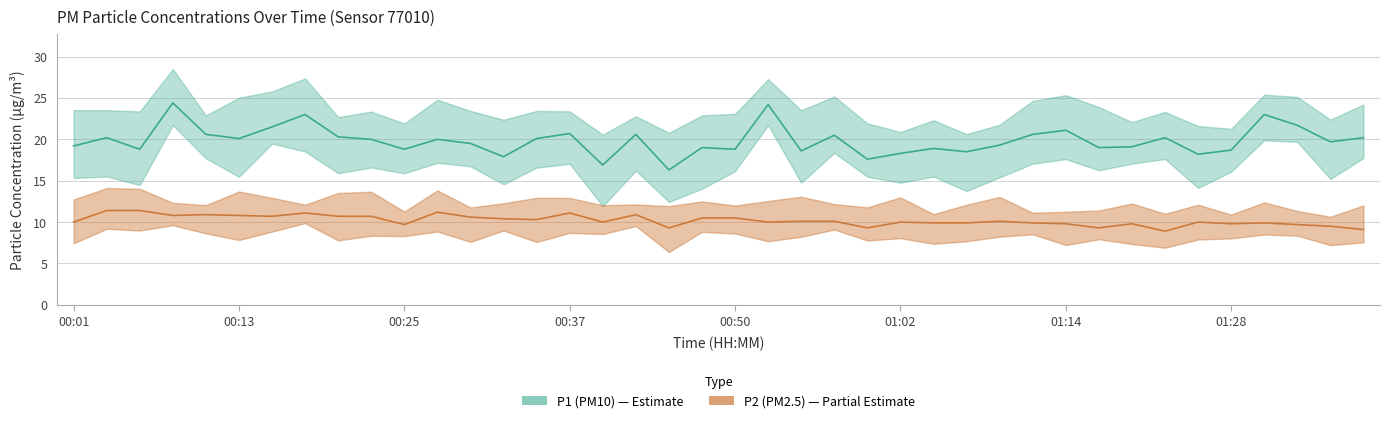

What is the spread (max minus min) of values at 01:14?

10.8